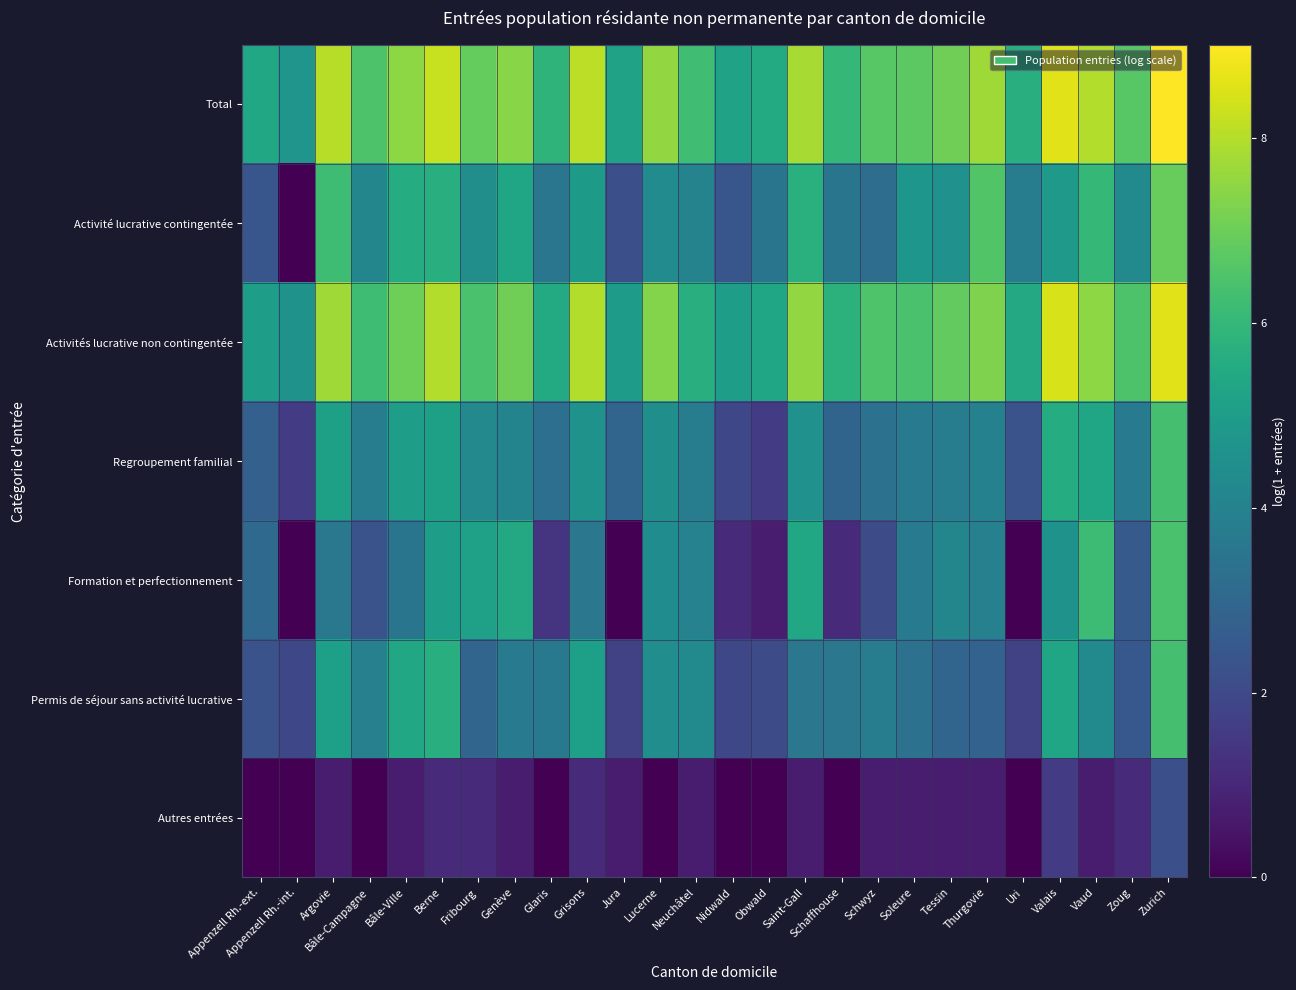

Reading left to right, list all the values displayed in this chart.

Total: Appenzell Rh.-ext.=5.4	Appenzell Rh.-int.=4.7	Argovie=8.1	Bâle-Campagne=6.5	Bâle-Ville=7.5	Berne=8.3	Fribourg=6.9	Genève=7.4	Glaris=5.8	Grisons=8.1	Jura=5.2	Lucerne=7.5	Neuchâtel=6.3	Nidwald=5.2	Obwald=5.5	Saint-Gall=7.8	Schaffhouse=6.0	Schwyz=6.7	Soleure=6.7	Tessin=7.1	Thurgovie=7.7	Uri=5.7	Valais=8.6	Vaud=8.0	Zoug=6.7	Zurich=9.0
Activité lucrative contingentée: Appenzell Rh.-ext.=2.4	Appenzell Rh.-int.=0.0	Argovie=6.2	Bâle-Campagne=4.1	Bâle-Ville=5.6	Berne=5.7	Fribourg=4.5	Genève=5.3	Glaris=3.5	Grisons=4.9	Jura=2.2	Lucerne=4.4	Neuchâtel=4.0	Nidwald=2.4	Obwald=3.5	Saint-Gall=5.7	Schaffhouse=3.5	Schwyz=3.2	Soleure=4.7	Tessin=4.5	Thurgovie=6.6	Uri=3.8	Valais=4.9	Vaud=6.0	Zoug=4.3	Zurich=6.9
Activités lucrative non contingentée: Appenzell Rh.-ext.=5.1	Appenzell Rh.-int.=4.6	Argovie=7.7	Bâle-Campagne=6.2	Bâle-Ville=7.0	Berne=8.0	Fribourg=6.4	Genève=7.0	Glaris=5.5	Grisons=8.0	Jura=5.0	Lucerne=7.4	Neuchâtel=5.7	Nidwald=5.1	Obwald=5.3	Saint-Gall=7.5	Schaffhouse=5.8	Schwyz=6.5	Soleure=6.4	Tessin=6.8	Thurgovie=7.3	Uri=5.5	Valais=8.5	Vaud=7.5	Zoug=6.5	Zurich=8.6
Regroupement familial: Appenzell Rh.-ext.=2.8	Appenzell Rh.-int.=1.6	Argovie=5.1	Bâle-Campagne=3.8	Bâle-Ville=5.0	Berne=5.1	Fribourg=4.2	Genève=4.1	Glaris=3.3	Grisons=4.6	Jura=2.9	Lucerne=4.5	Neuchâtel=3.8	Nidwald=1.9	Obwald=1.6	Saint-Gall=4.6	Schaffhouse=2.9	Schwyz=3.4	Soleure=3.8	Tessin=3.8	Thurgovie=4.0	Uri=2.3	Valais=5.6	Vaud=5.3	Zoug=3.7	Zurich=6.3
Formation et perfectionnement: Appenzell Rh.-ext.=3.1	Appenzell Rh.-int.=0.0	Argovie=3.6	Bâle-Campagne=2.3	Bâle-Ville=3.5	Berne=5.0	Fribourg=5.1	Genève=5.4	Glaris=1.4	Grisons=3.6	Jura=0.0	Lucerne=4.4	Neuchâtel=4.0	Nidwald=1.1	Obwald=0.7	Saint-Gall=5.4	Schaffhouse=1.1	Schwyz=2.1	Soleure=3.7	Tessin=4.1	Thurgovie=3.9	Uri=0.0	Valais=4.6	Vaud=6.2	Zoug=2.6	Zurich=6.4
Permis de séjour sans activité lucrative: Appenzell Rh.-ext.=2.3	Appenzell Rh.-int.=1.9	Argovie=5.1	Bâle-Campagne=3.9	Bâle-Ville=5.4	Berne=5.6	Fribourg=2.9	Genève=3.7	Glaris=3.6	Grisons=5.1	Jura=1.8	Lucerne=4.4	Neuchâtel=4.3	Nidwald=1.9	Obwald=2.1	Saint-Gall=3.6	Schaffhouse=3.6	Schwyz=3.8	Soleure=3.4	Tessin=2.9	Thurgovie=2.8	Uri=1.8	Valais=5.3	Vaud=4.3	Zoug=2.5	Zurich=6.4
Autres entrées: Appenzell Rh.-ext.=0.0	Appenzell Rh.-int.=0.0	Argovie=0.7	Bâle-Campagne=0.0	Bâle-Ville=0.7	Berne=1.1	Fribourg=1.1	Genève=0.7	Glaris=0.0	Grisons=1.1	Jura=0.7	Lucerne=0.0	Neuchâtel=0.7	Nidwald=0.0	Obwald=0.0	Saint-Gall=0.7	Schaffhouse=0.0	Schwyz=0.7	Soleure=0.7	Tessin=0.7	Thurgovie=0.7	Uri=0.0	Valais=1.6	Vaud=0.7	Zoug=1.1	Zurich=2.2